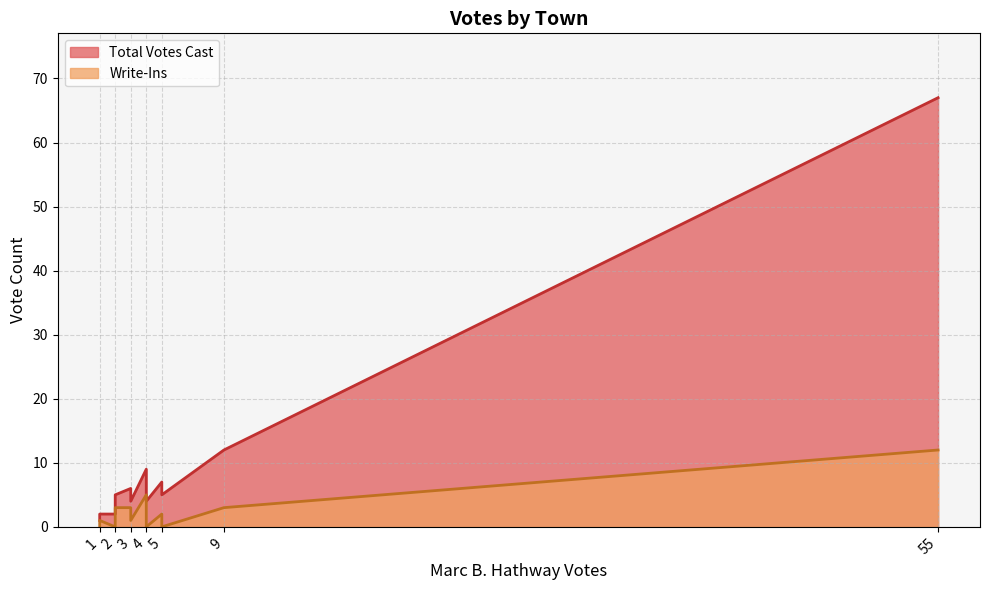

True or false: Total Votes Cast and Write-Ins intersect in this chart.

False